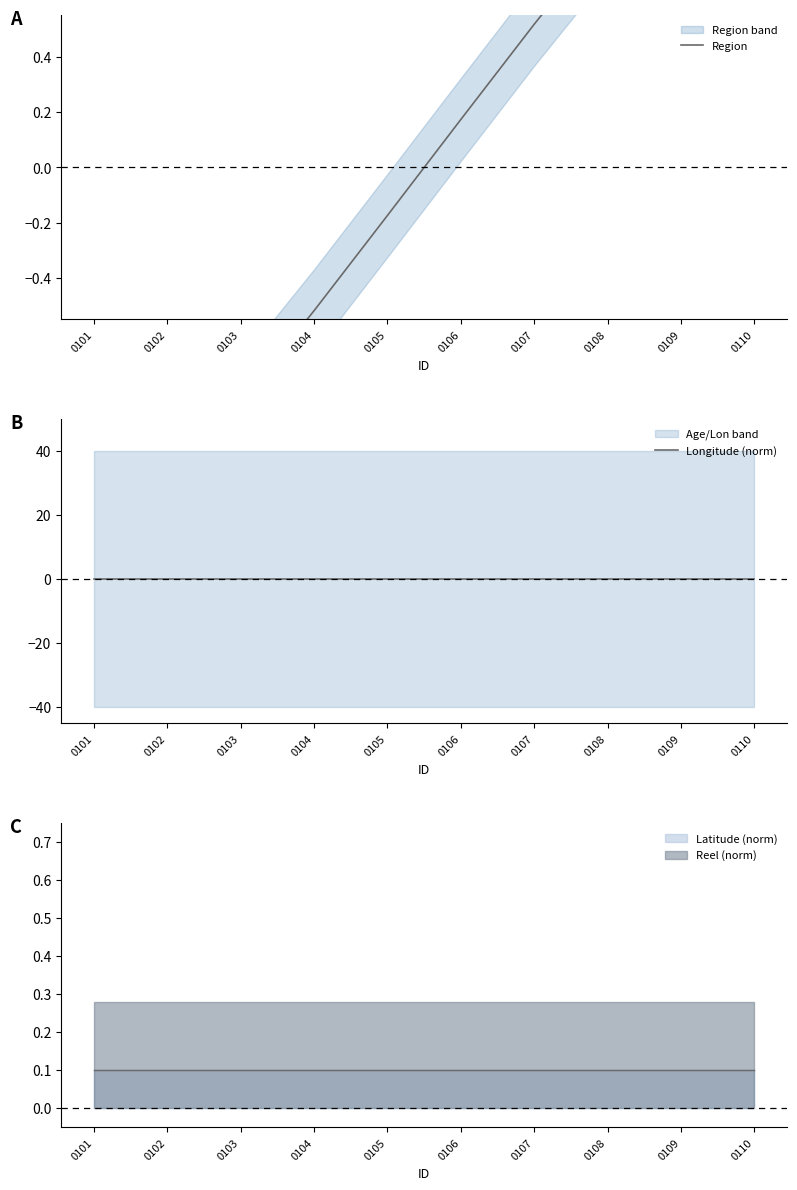

How many values in Region are below zero?

5